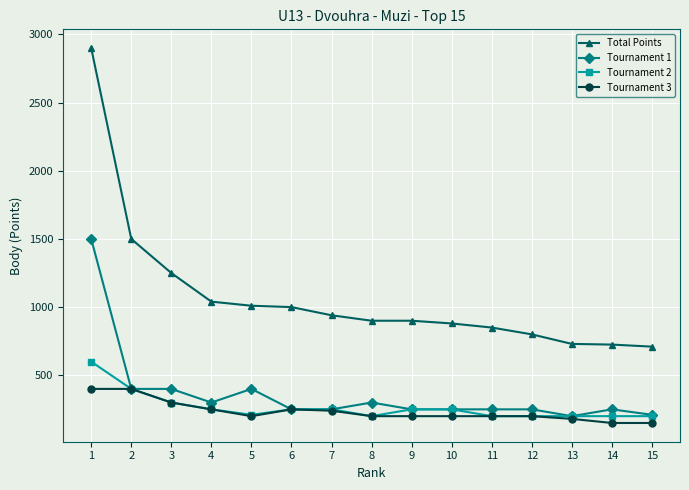

What are all the series names shown in the legend?

Total Points, Tournament 1, Tournament 2, Tournament 3